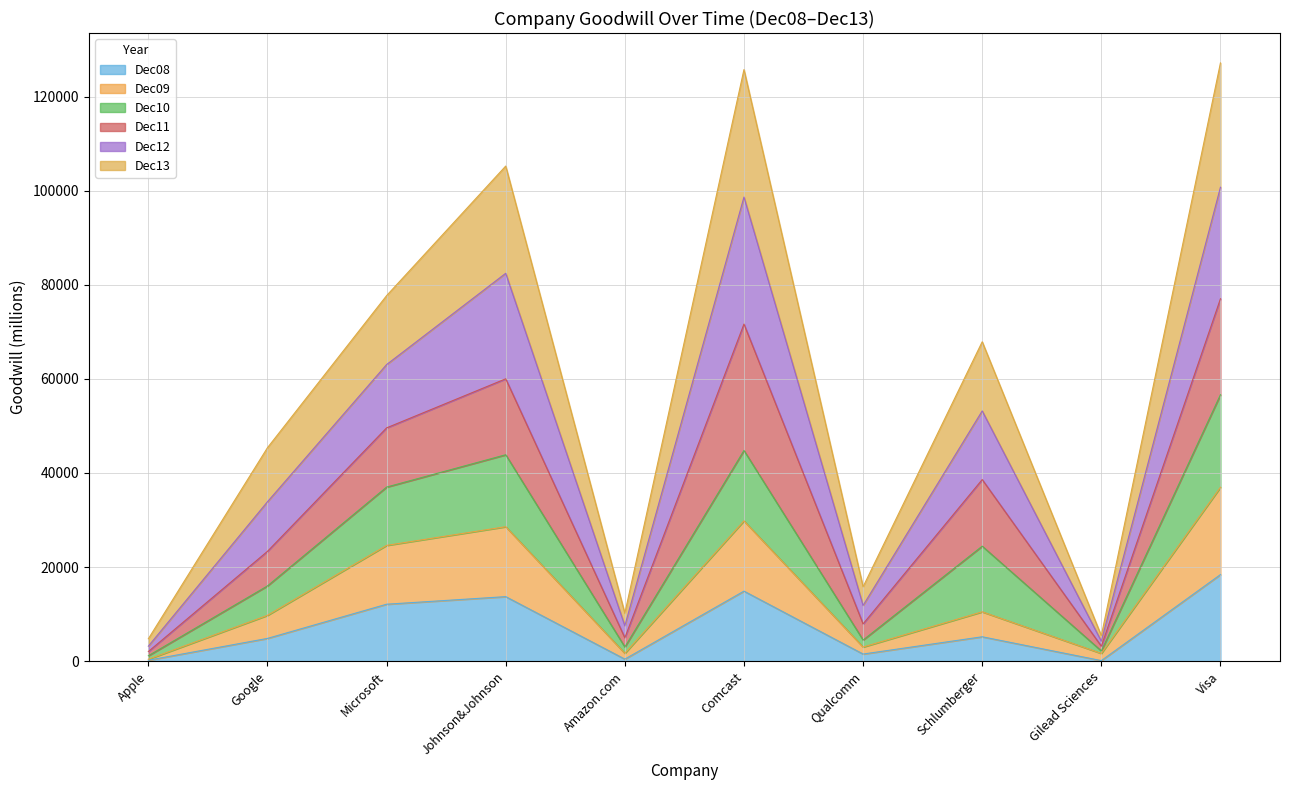

What position from the right is Qualcomm?

4